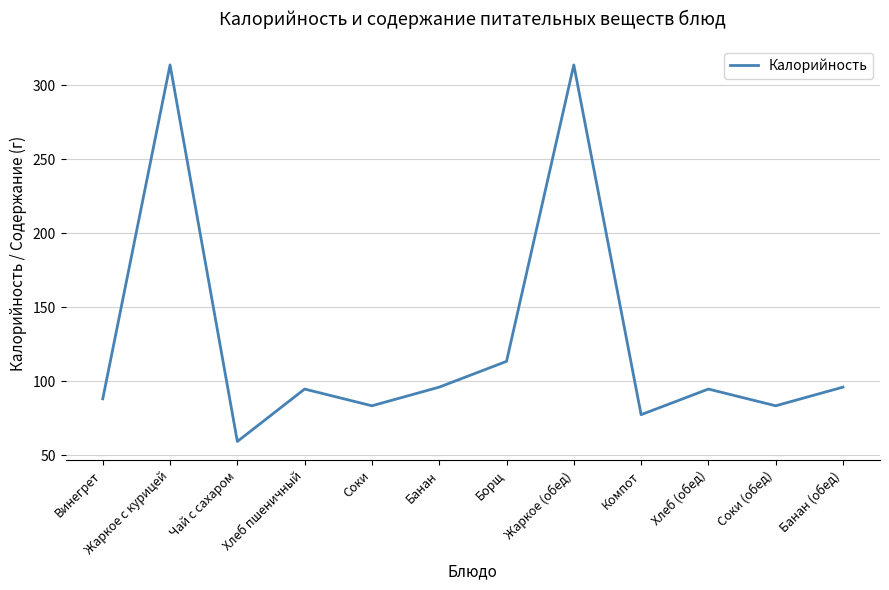

The chart shows a value of 112.1 at Соки. True or false?

False